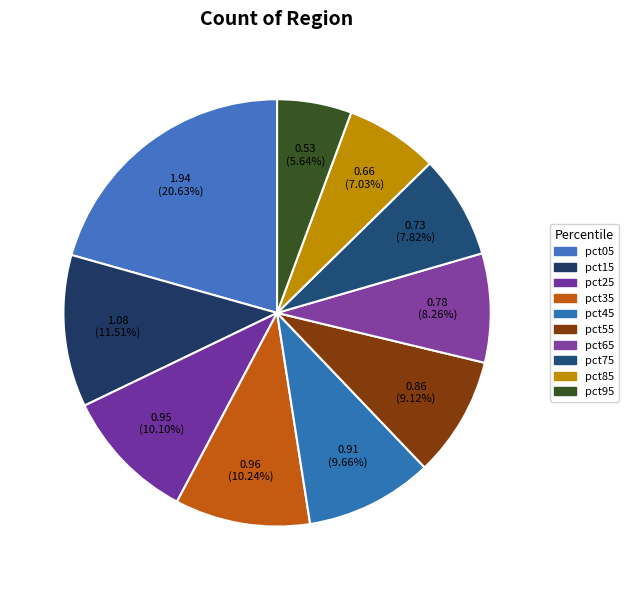

The pct25 slice represents 1% of the pie. True or false?

False